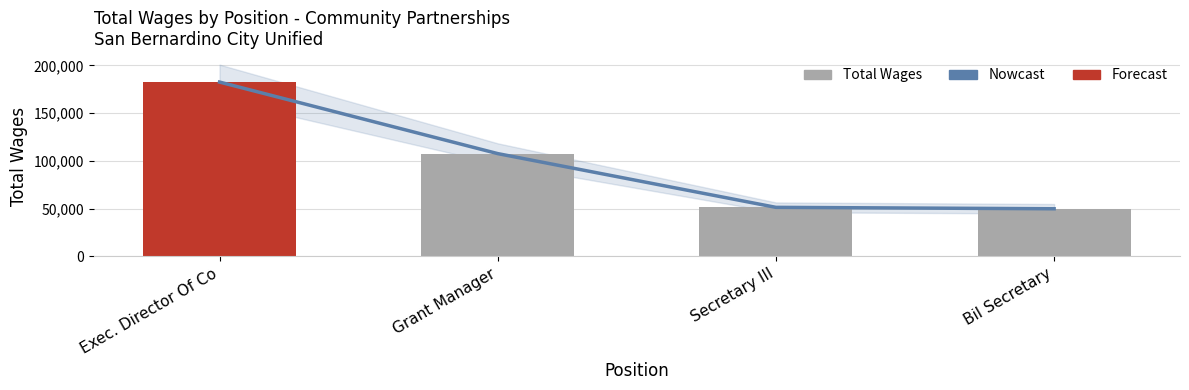

What value does the data have at Bil Secretary?

49860